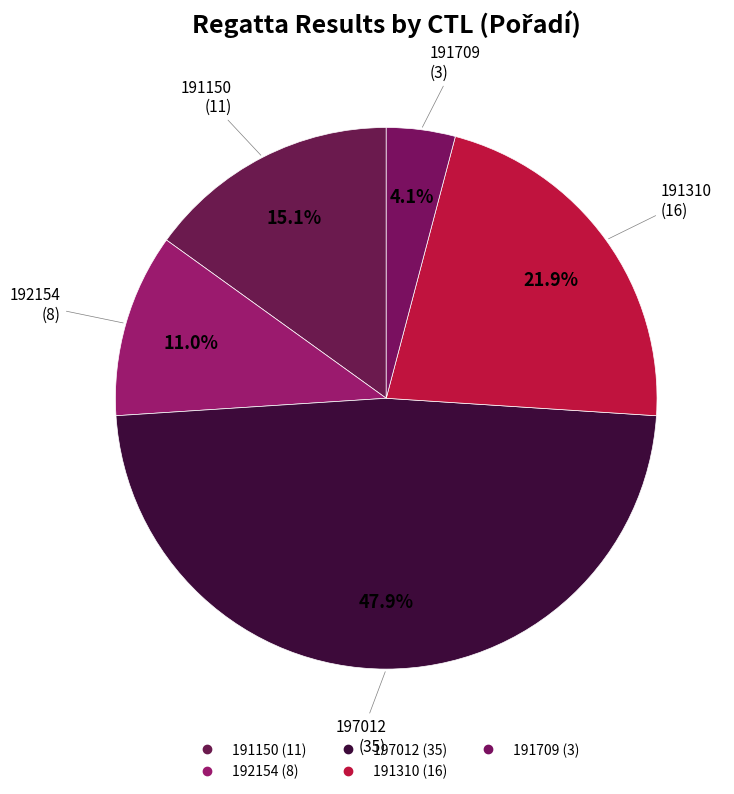

Combined, do 197012 and 191310 account for over 50%?

Yes